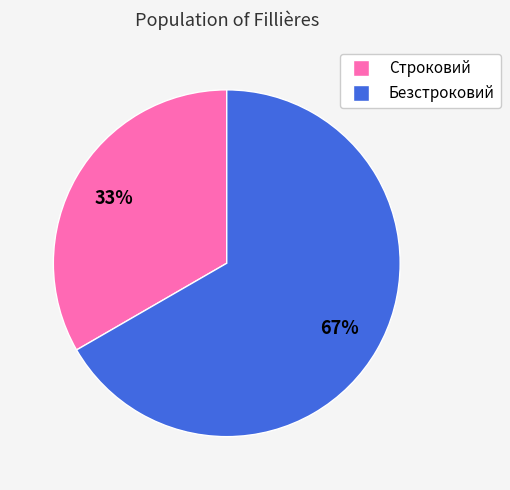

How many segments does this pie chart have?

2